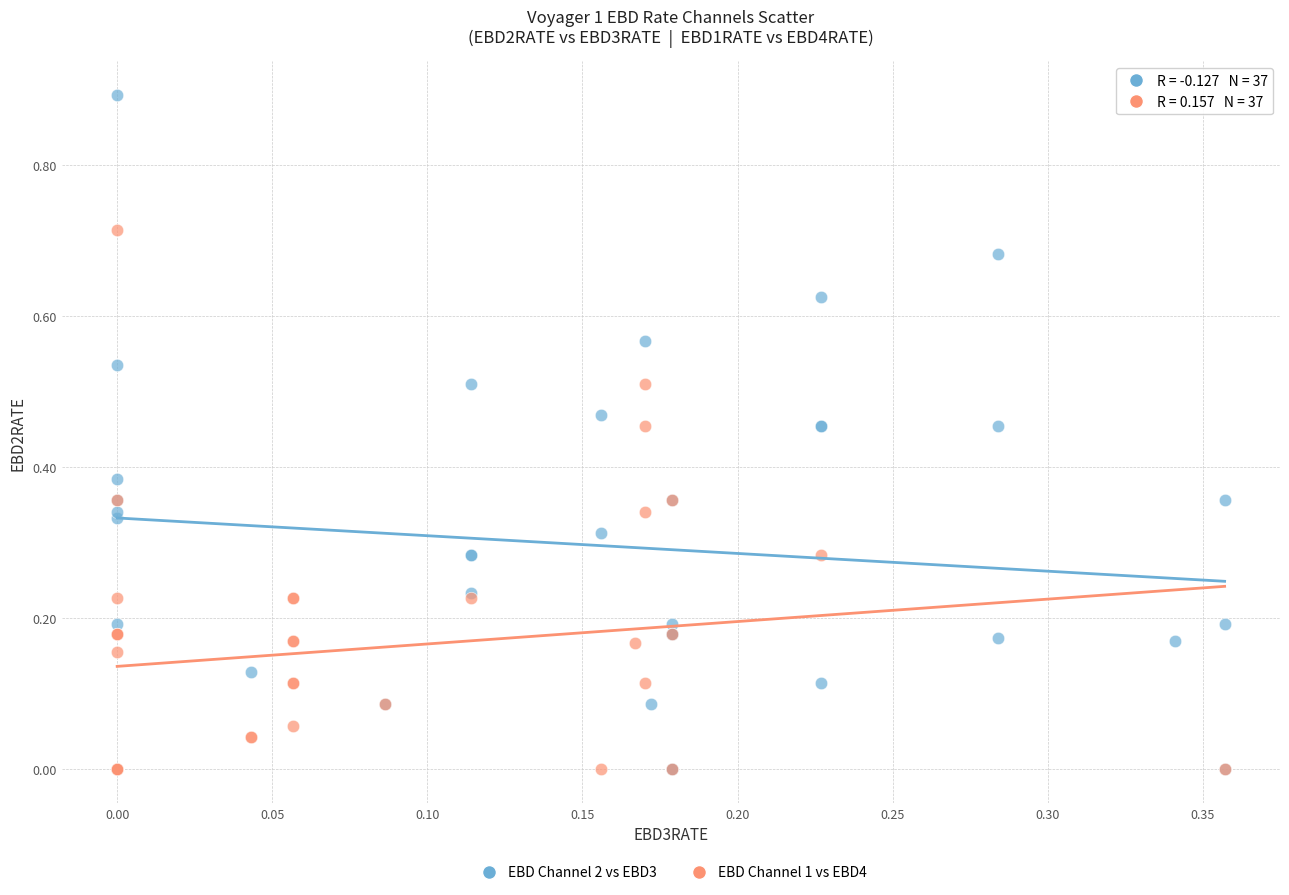

Which series contains the highest Y value?

EBD Channel 2 vs EBD3